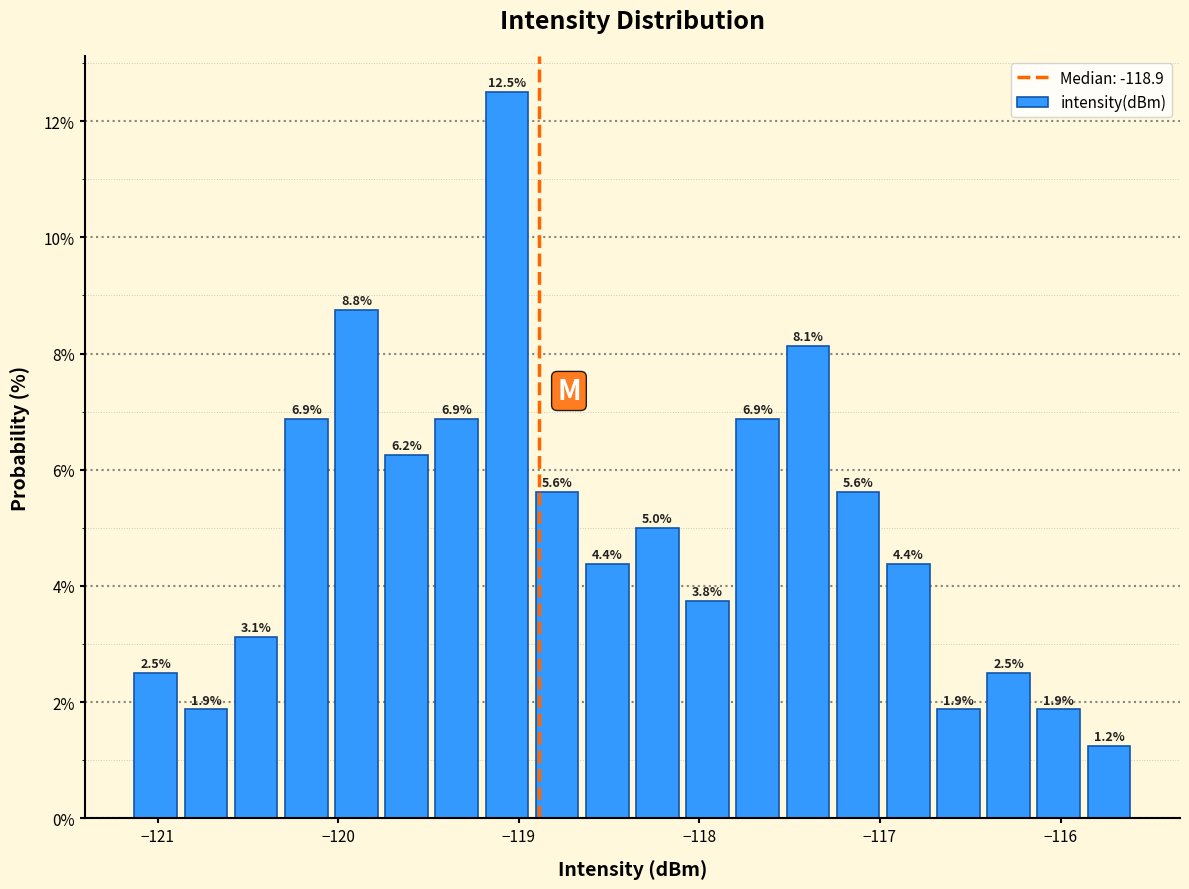

Around what value on the x-axis is the tallest bar? Give the approximate position of its centre, as read against the axis.

-119.1